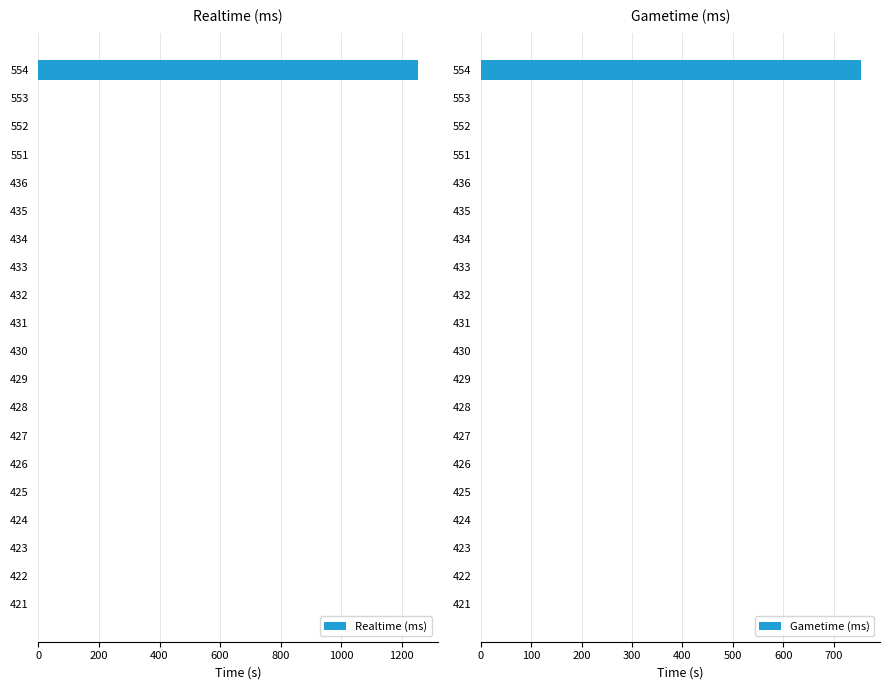

Is it true that Realtime (ms) equals 449.2 at 432?

False